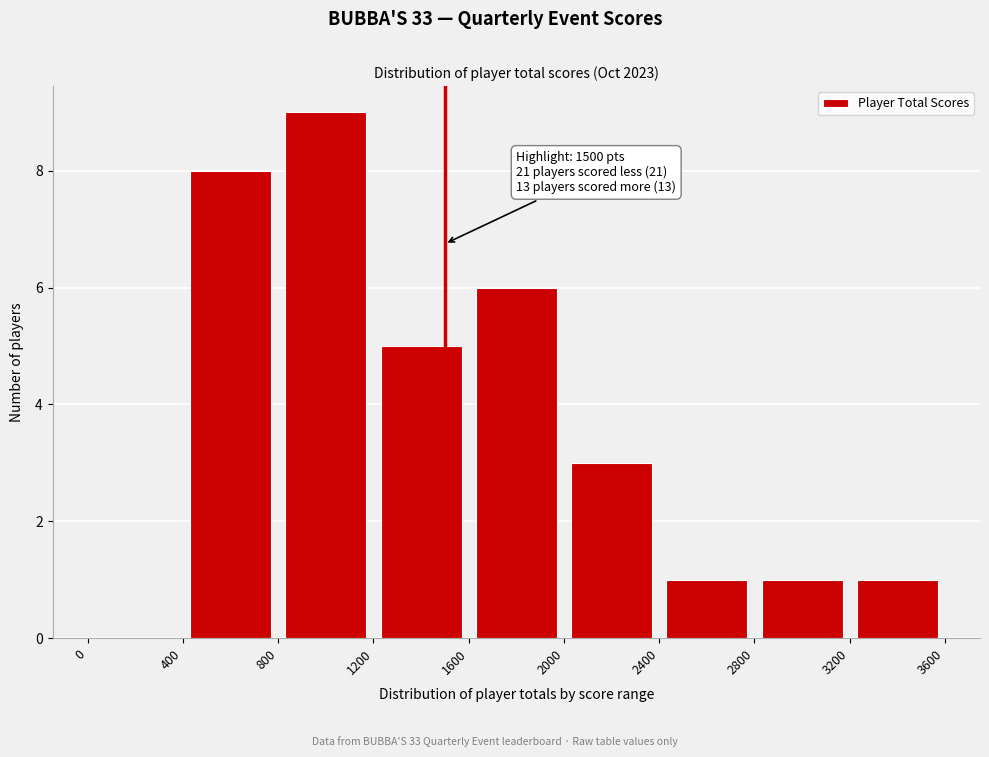

Which range on the x-axis has the tallest bar?

800 to 1200